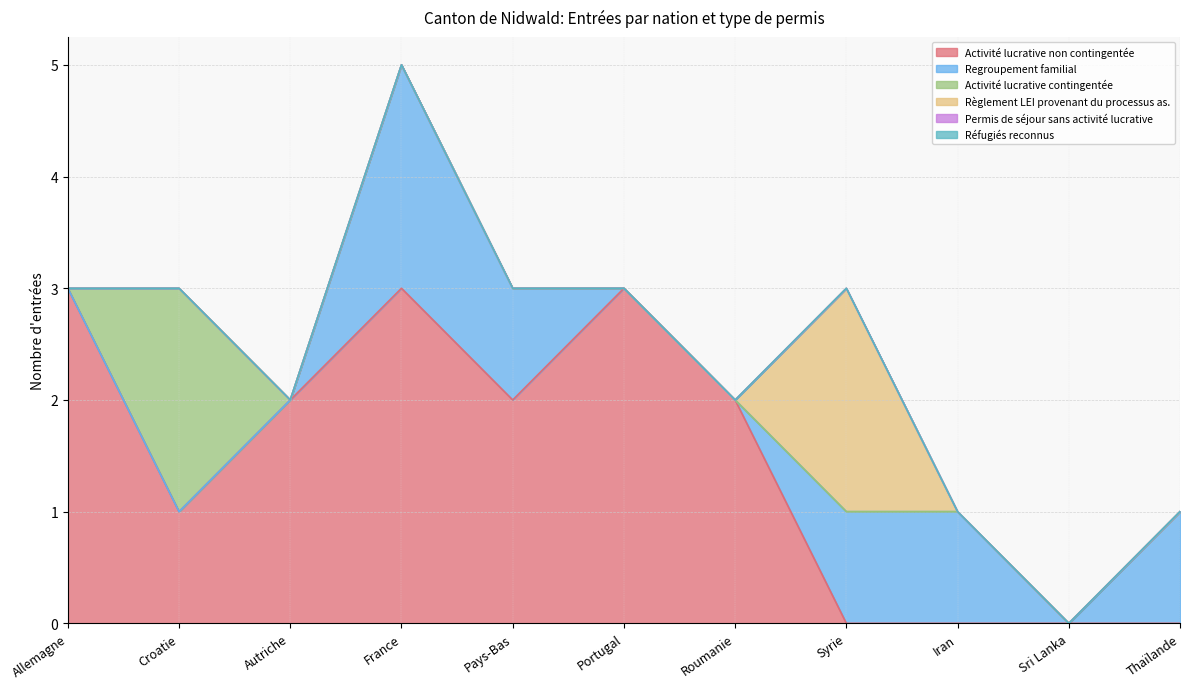

Which has a higher value, Thaïlande or Syrie?

Thaïlande